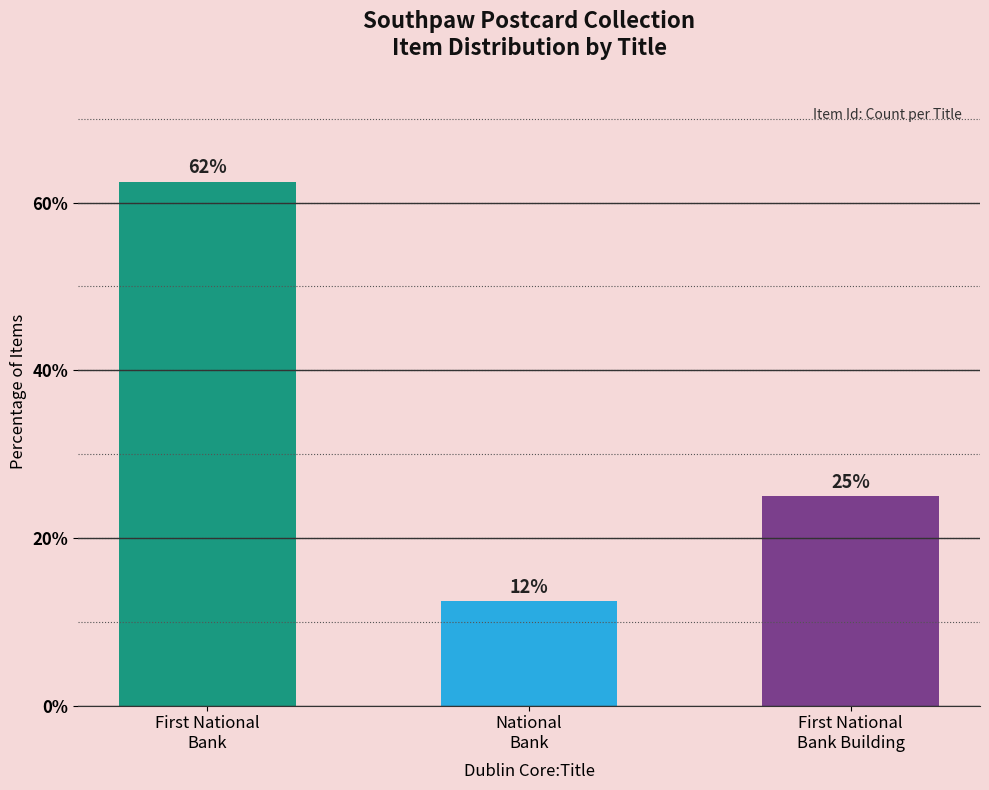

Are the bars horizontal?

No